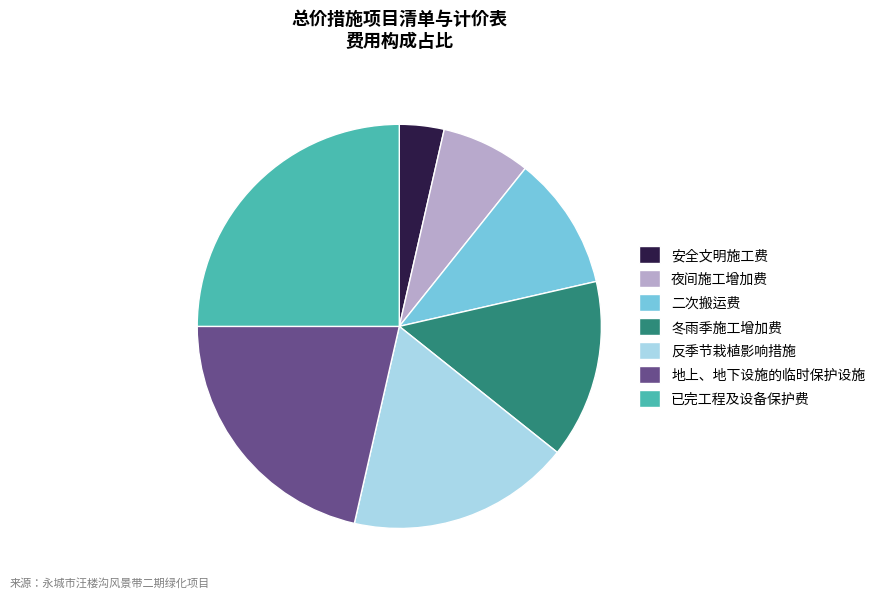

Between 安全文明施工费 and 二次搬运费, which is larger?

二次搬运费